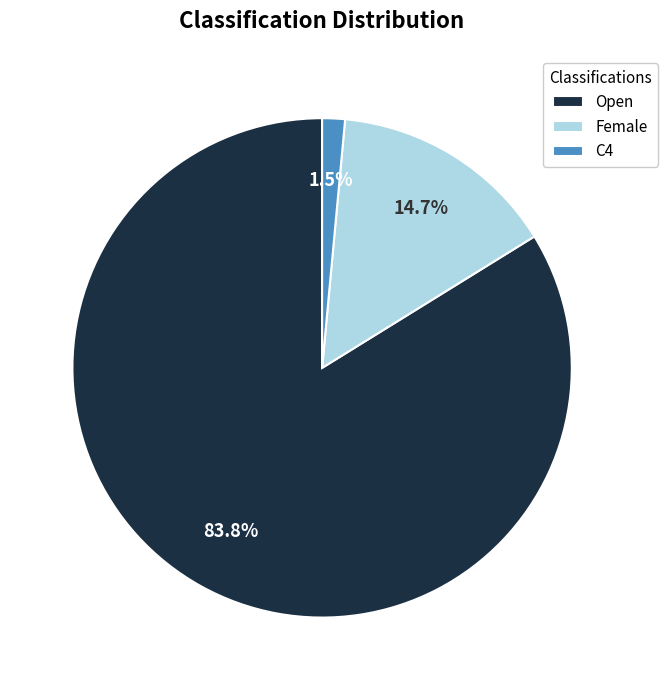

What portion of the pie excludes Female?

85.3%